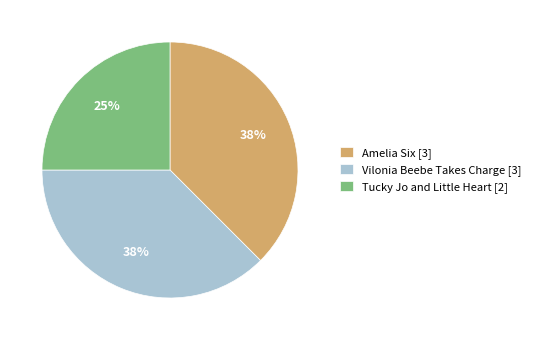

What is the ratio of the value at Vilonia Beebe Takes Charge [3] to the value at Amelia Six [3]?

1.0